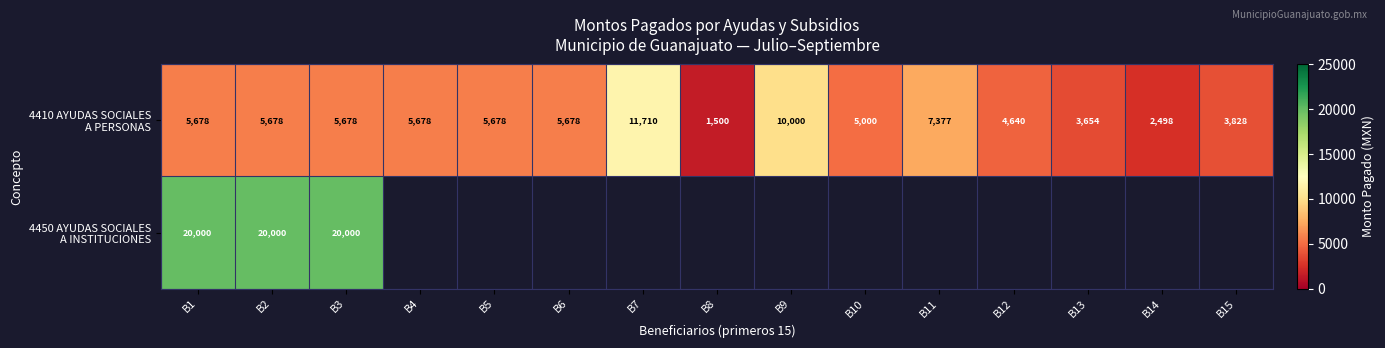

What is the difference between the highest and lowest values at B3?

14322.0